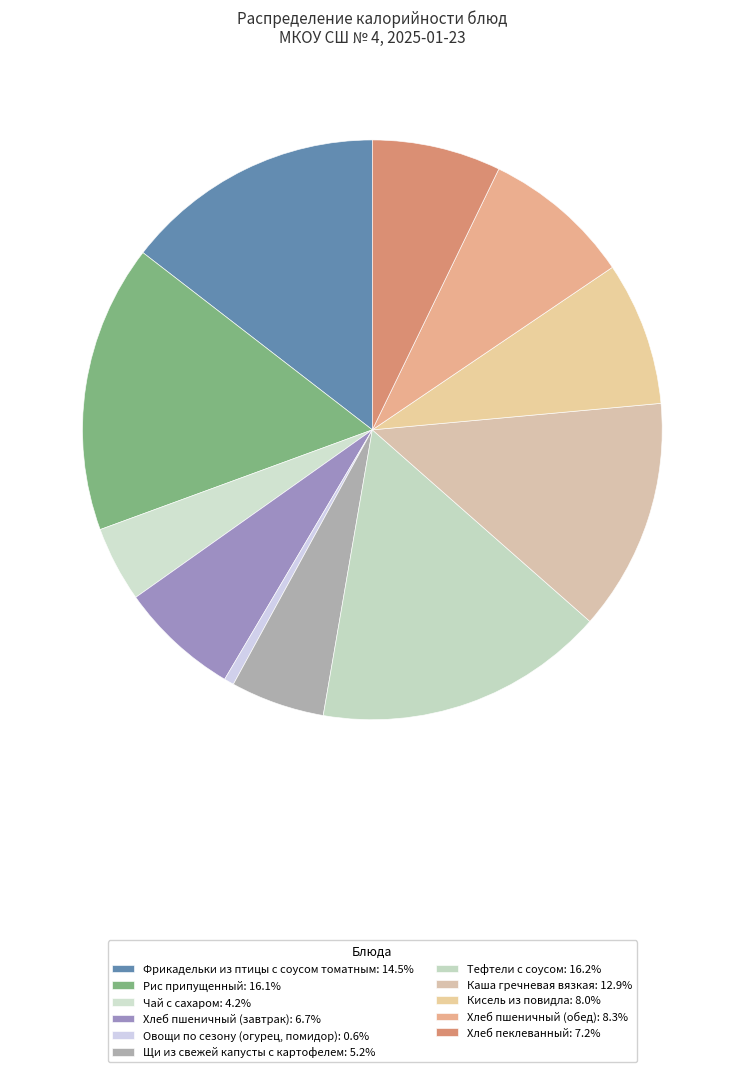

Does Щи из свежей капусты с картофелем represent more than half of the total?

No